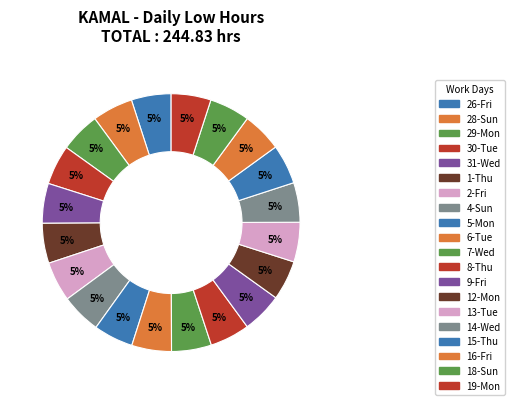

How many slices are in this pie chart?

20